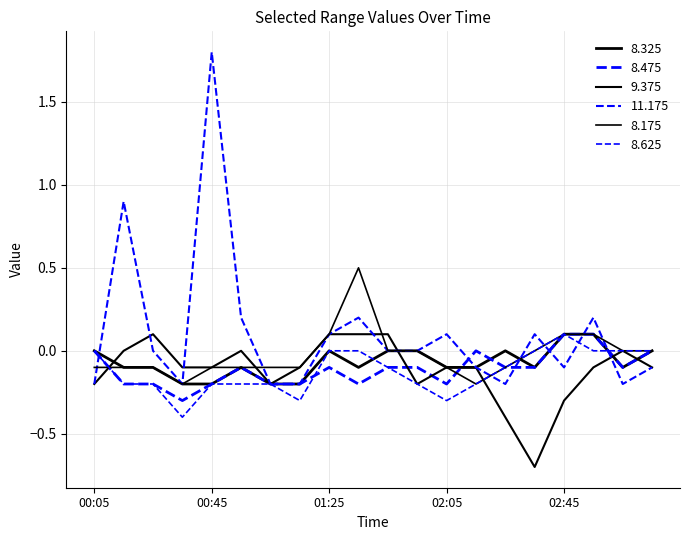

Is this an area chart (filled region under the line)?

No